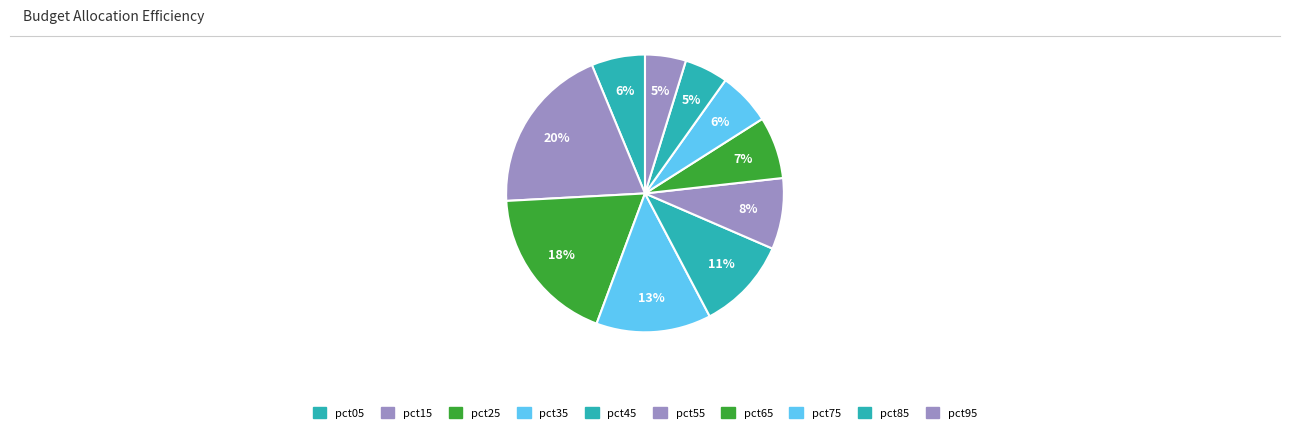

What is the total percentage of pct85 and pct55?

13.4%